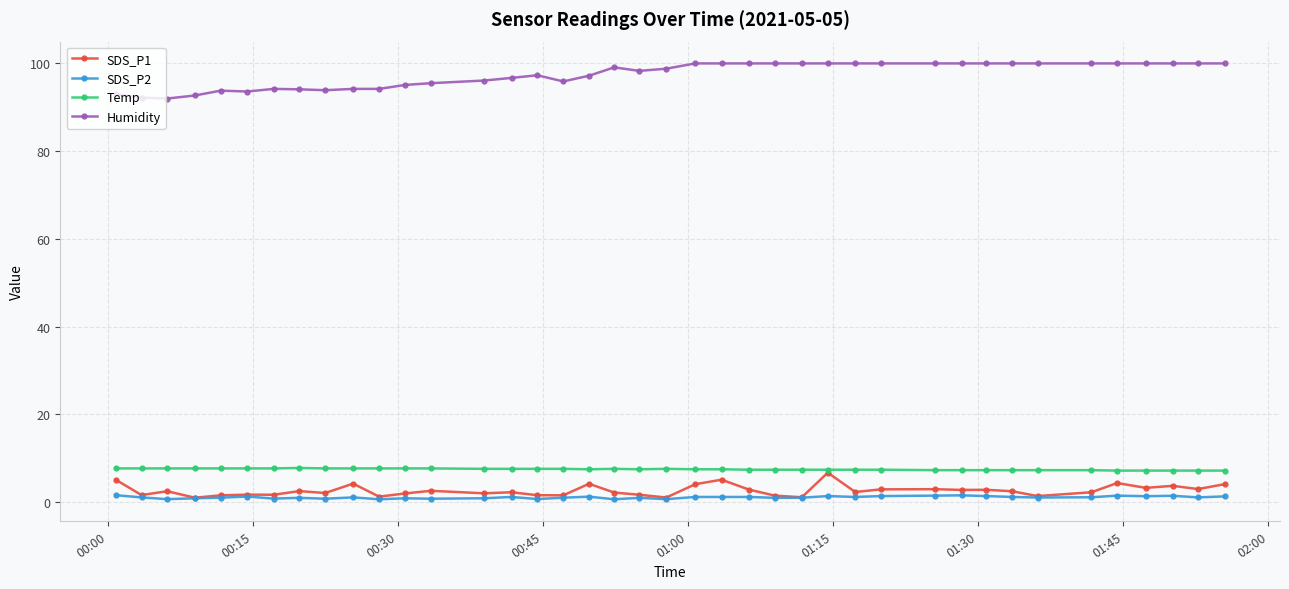

What is the value of the SDS_P1 point at the 8th from the left?

2.5